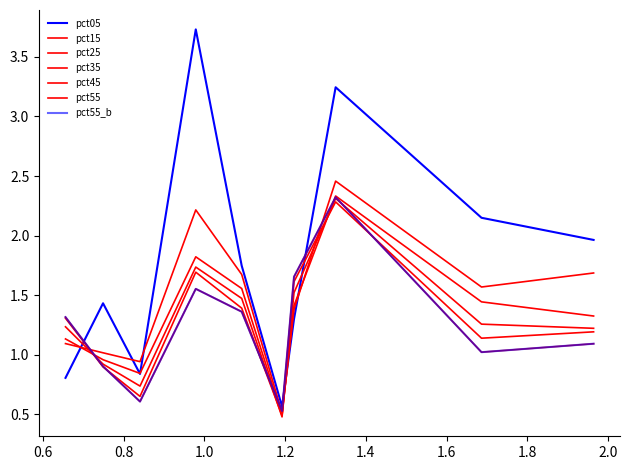

What is the sum of all pct55 values?

12.4